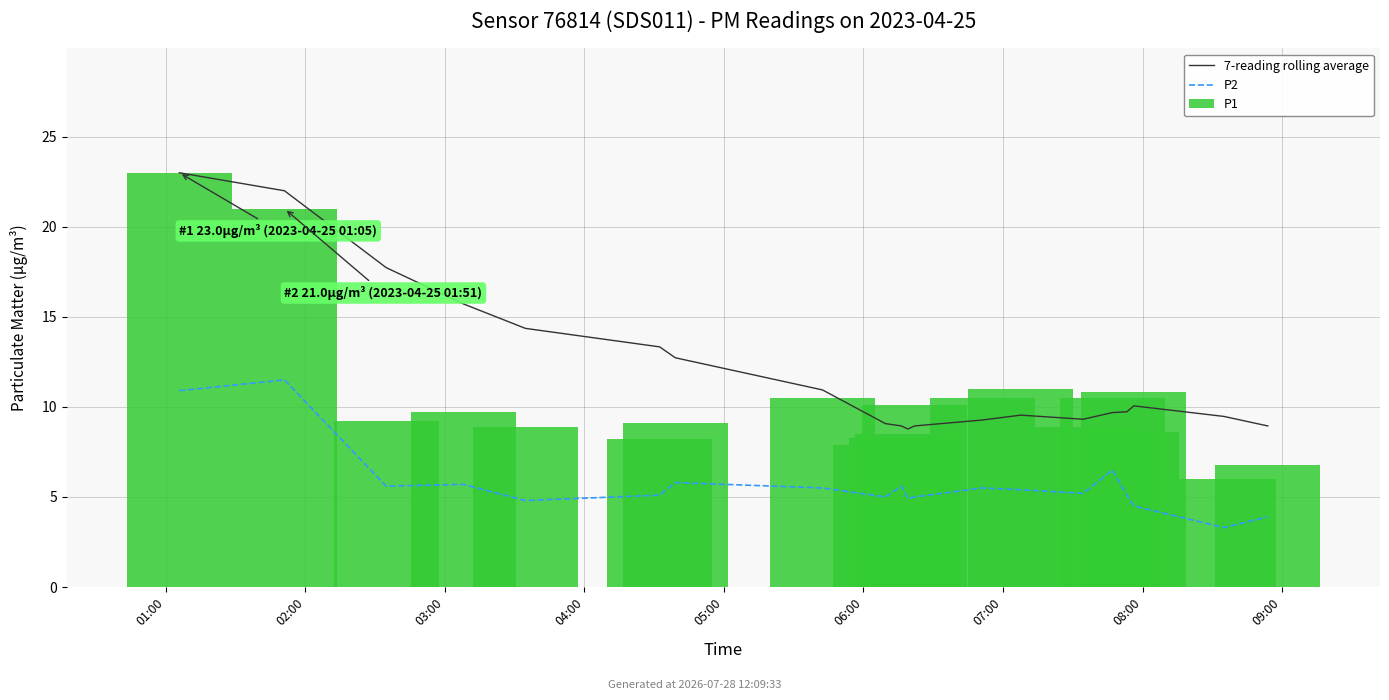

What is the smallest value displayed?

3.3